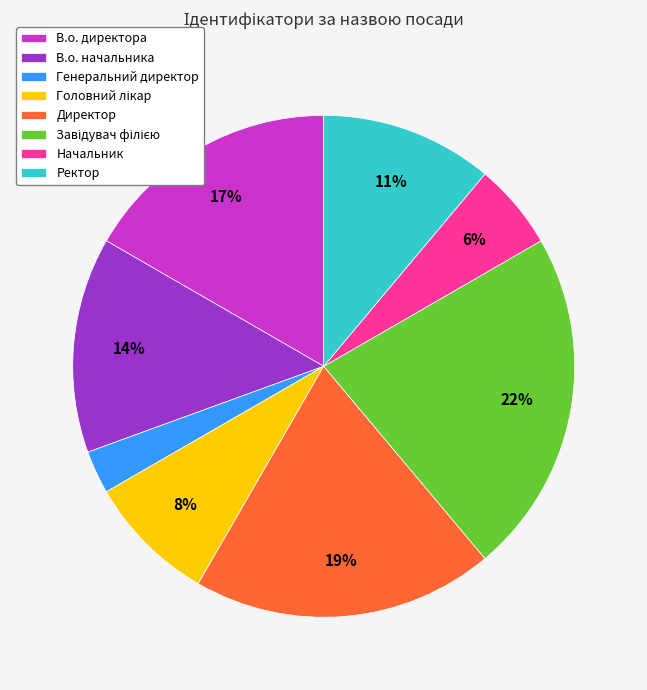

True or false: Директор accounts for 19% of the total.

True